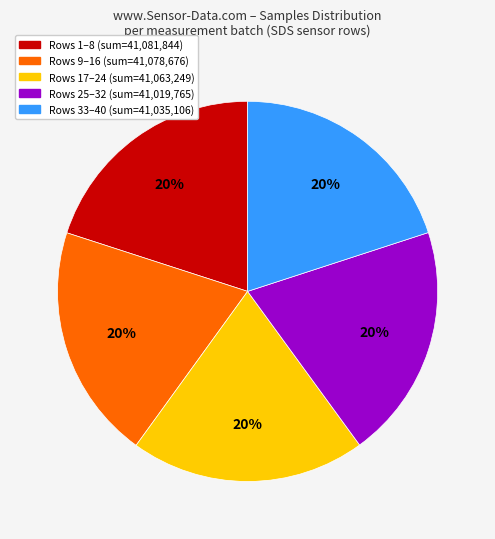

What is the ratio of the value at Rows 25–32 (sum=41,019,765) to the value at Rows 33–40 (sum=41,035,106)?

1.0